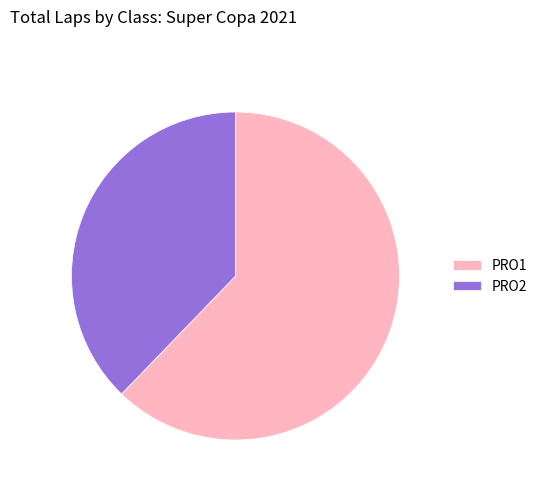

Approximately how many times larger is the value at PRO2 compared to PRO1?

0.6